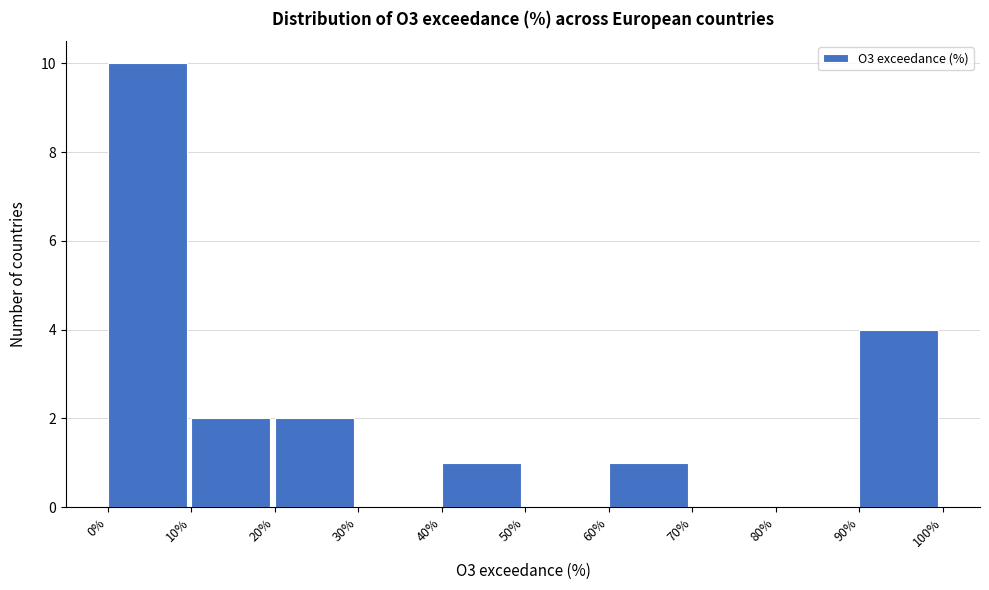

Over which range of the x-axis is the bar tallest?

0% to 10%